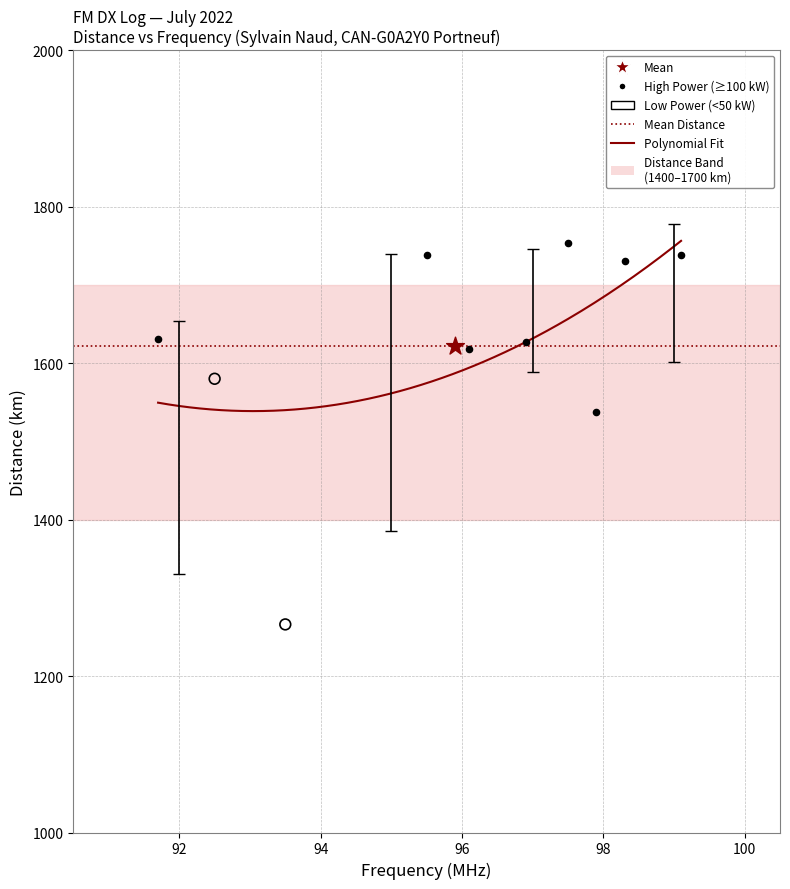

Which series reaches the minimum Y coordinate?

Low Power (<50 kW)